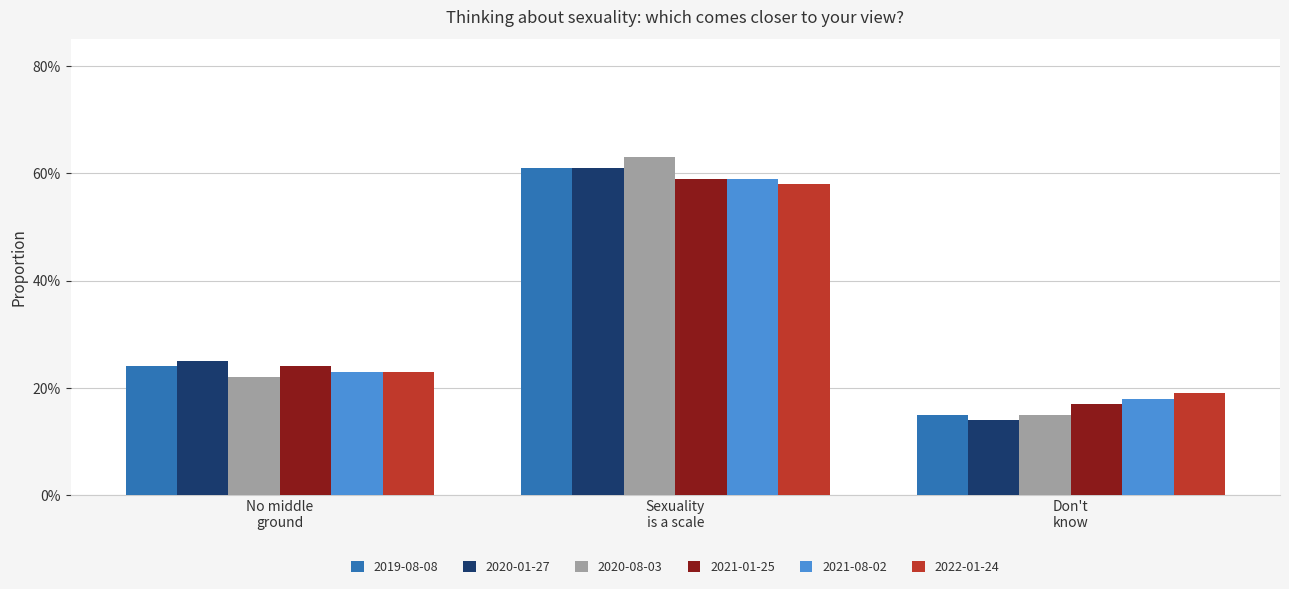

At which category does the chart reach its peak across all series?

Sexuality
is a scale